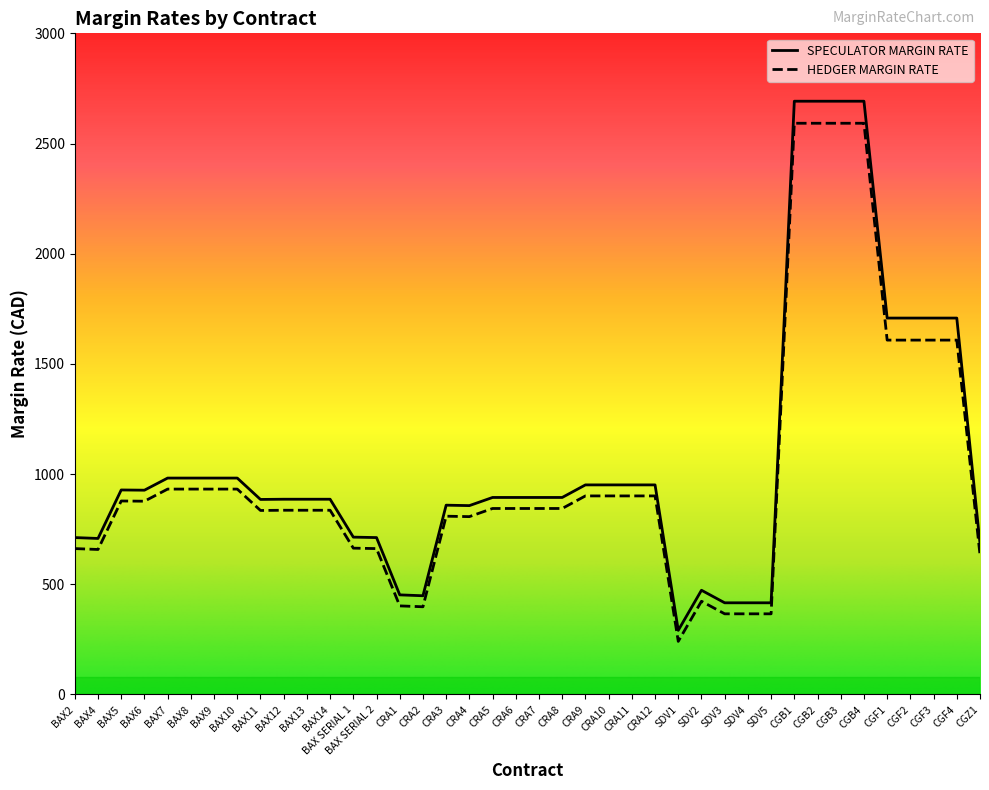

Which has a higher value, SDV2 or CGF3?

CGF3